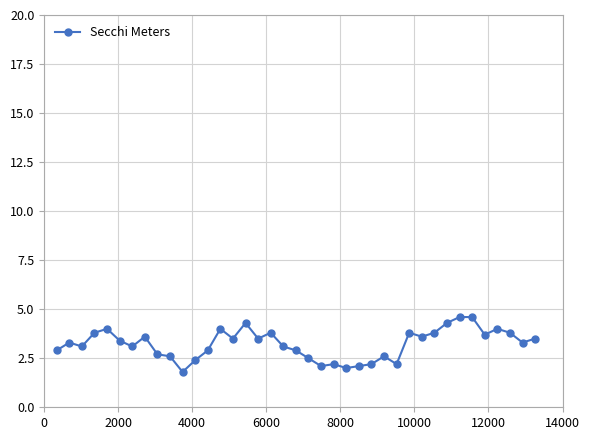

True or false: there are more than 2 points higher than both neighbors.

True